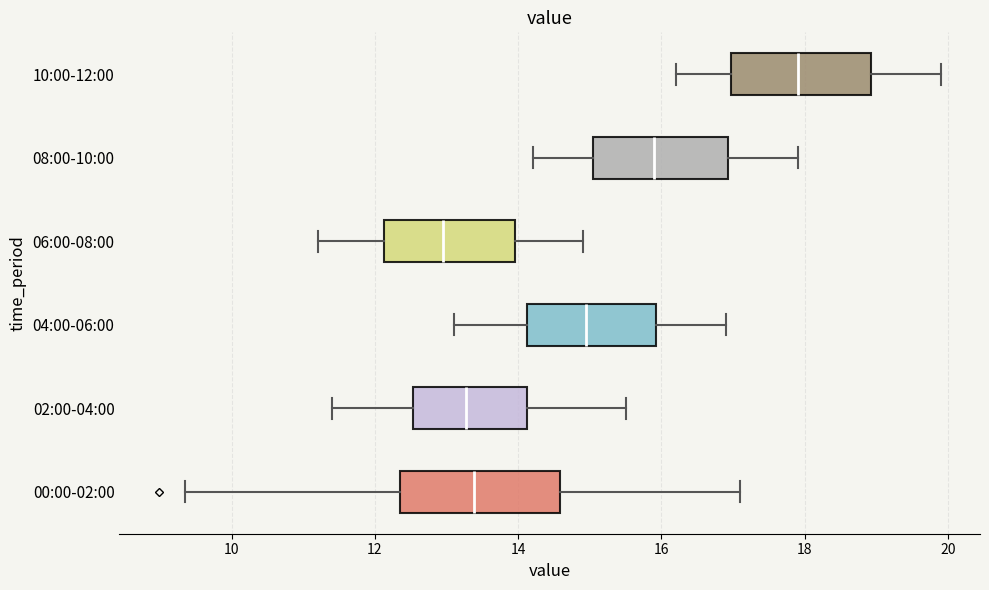

Reading bottom to top, read every box against the x-axis: the position of its median line, the range the box covers, and the ends of its whiskers. The values are not printed on the chart, so give them approximately, as read against the axis.

00:00-02:00: median 13.4, box 12.4 to 14.6, whiskers 9.4 to 17.2
02:00-04:00: median 13.2, box 12.6 to 14.2, whiskers 11.4 to 15.6
04:00-06:00: median 15.0, box 14.2 to 16.0, whiskers 13.2 to 17.0
06:00-08:00: median 13.0, box 12.2 to 14.0, whiskers 11.2 to 15.0
08:00-10:00: median 16.0, box 15.0 to 17.0, whiskers 14.2 to 18.0
10:00-12:00: median 18.0, box 17.0 to 19.0, whiskers 16.2 to 20.0